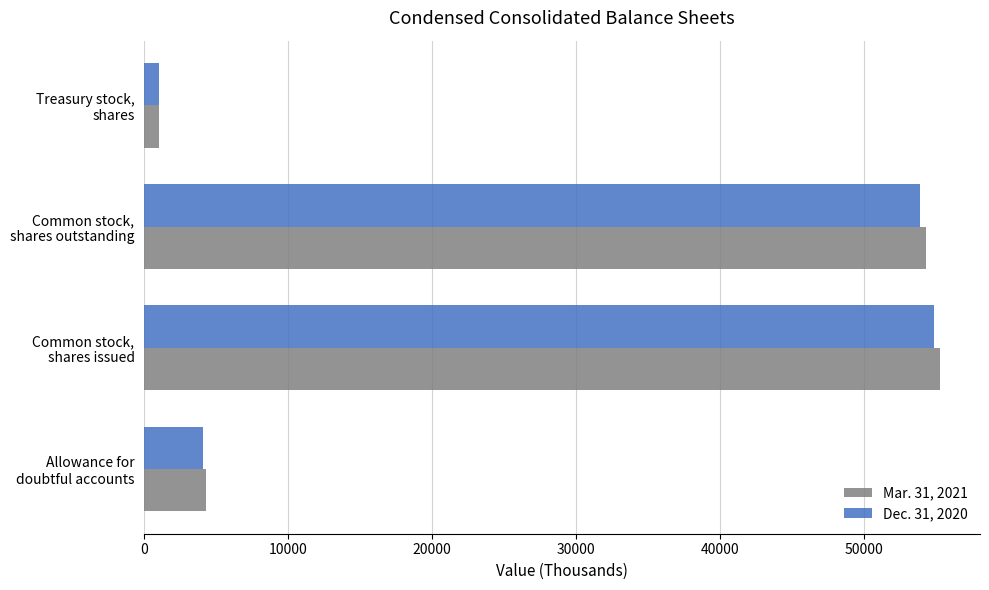

What is the difference between the second highest and second lowest values in the Dec. 31, 2020 series?

49815